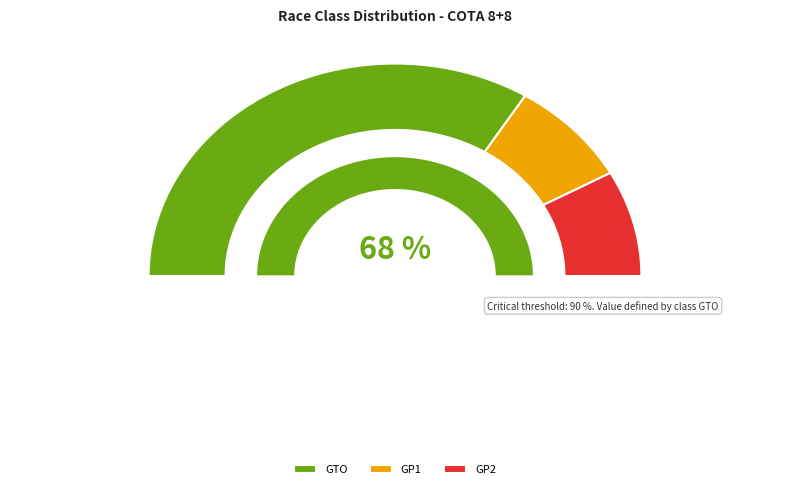

Approximately how many times larger is the value at GP1 compared to GTO?

0.2